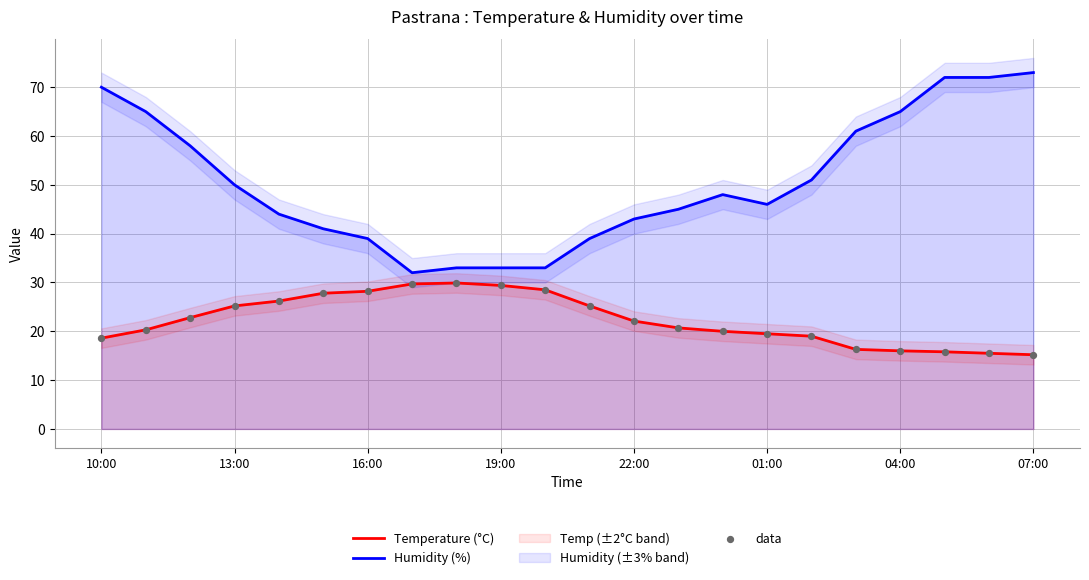

At which category is the sum across all series the highest?

10:00